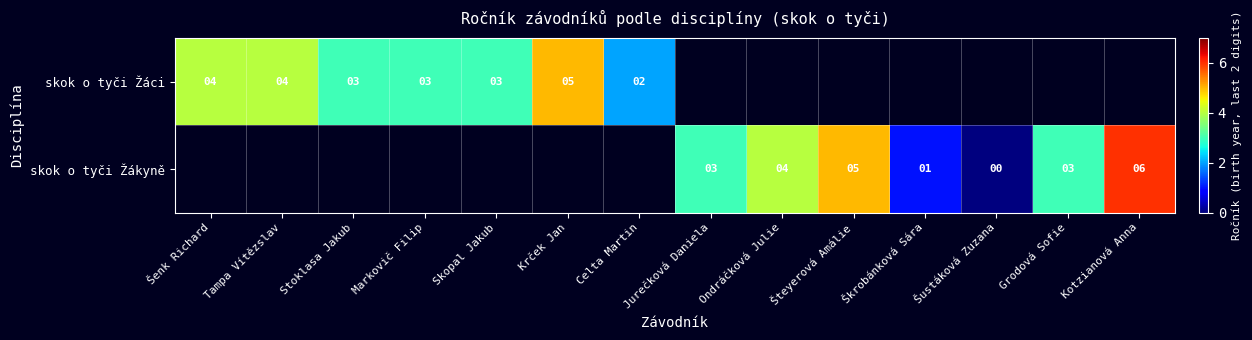

True or false: skok o tyči Žákyně has a value of 3 at Jurečková Daniela.

True